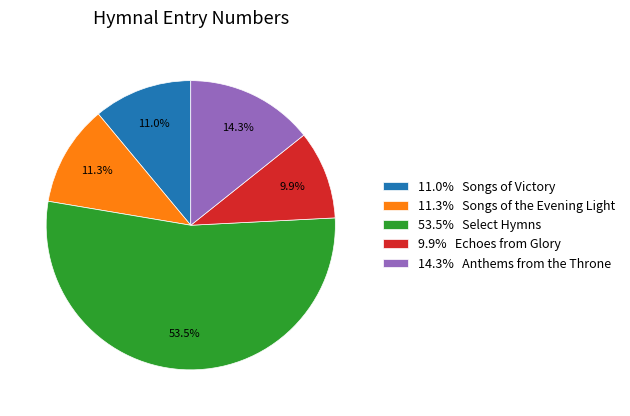

What is the smallest slice in the pie chart?

9.9% Echoes from Glory